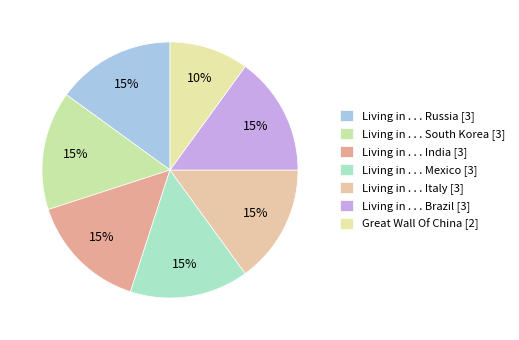

How many slices are in this pie chart?

7